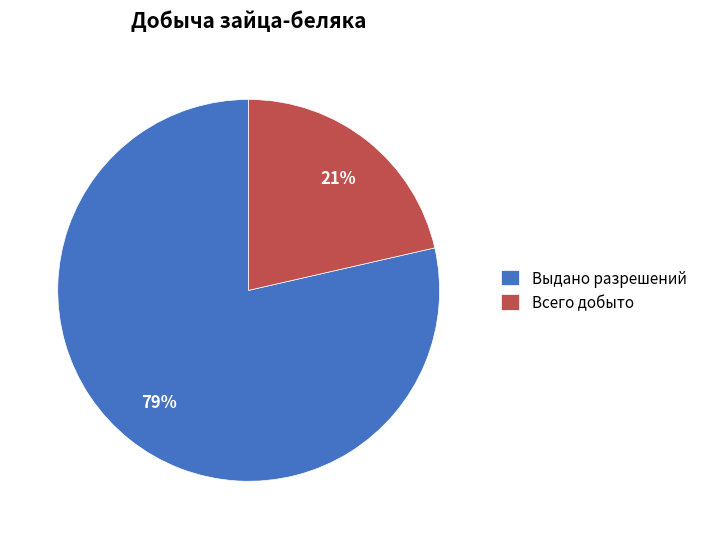

Rank the categories by value from highest to lowest.

Выдано разрешений, Всего добыто